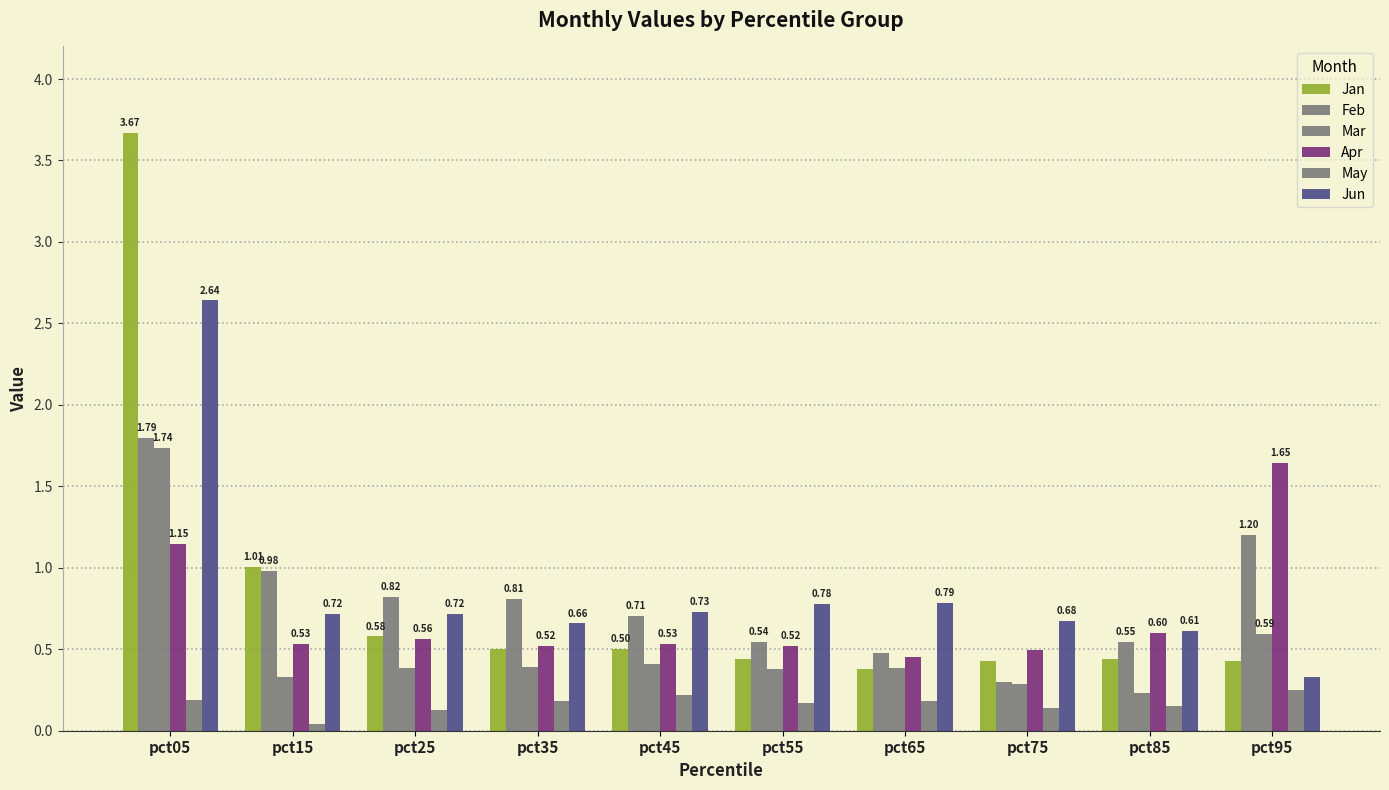

What is the average value of the Apr series?

0.7